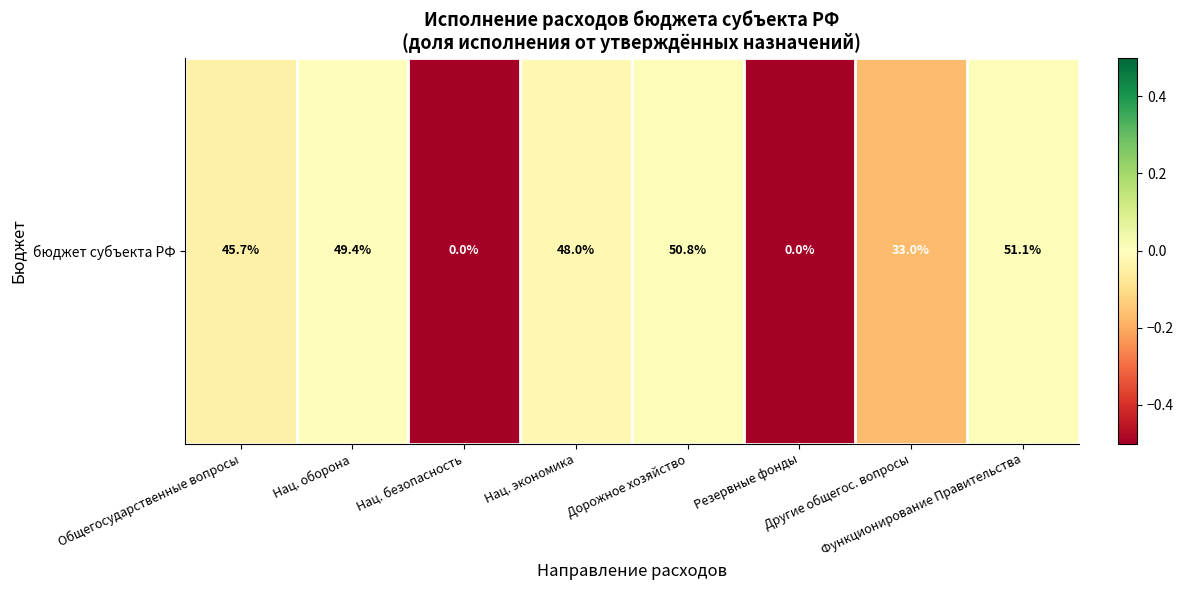

Where does the data first go above 0?

Дорожное хозяйство